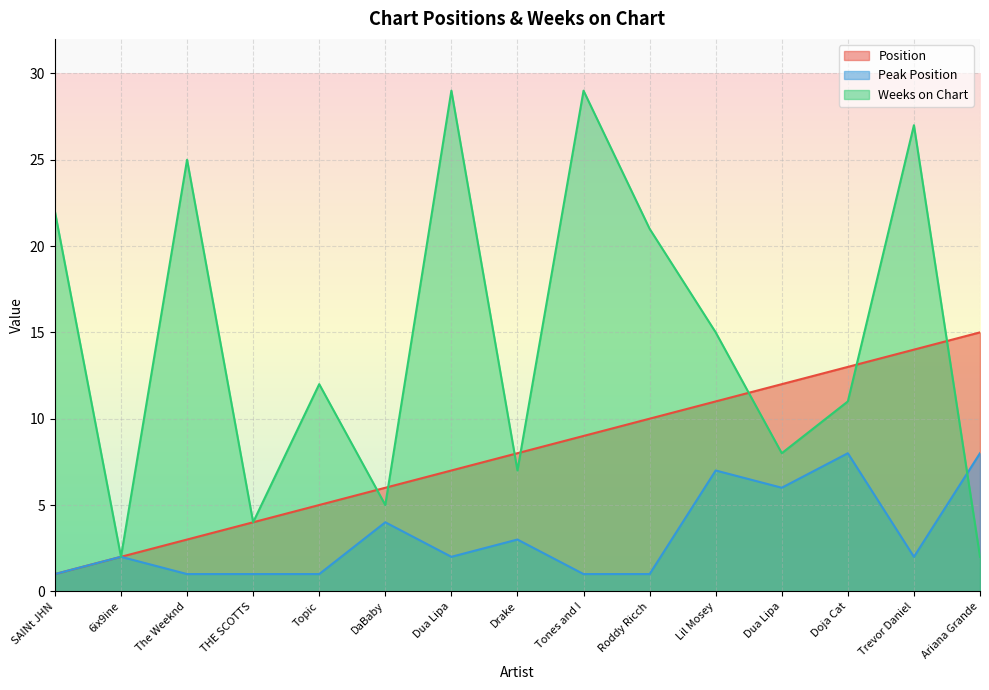

Is the value of Peak Position at Dua Lipa greater than the value of Position at Trevor Daniel?

No